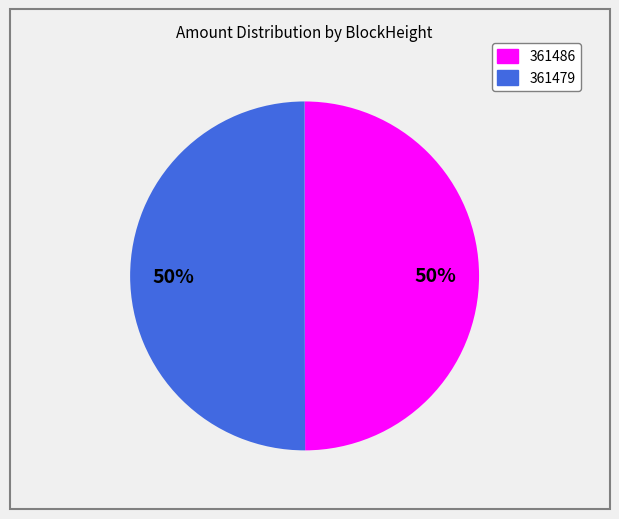

How many segments does this pie chart have?

2